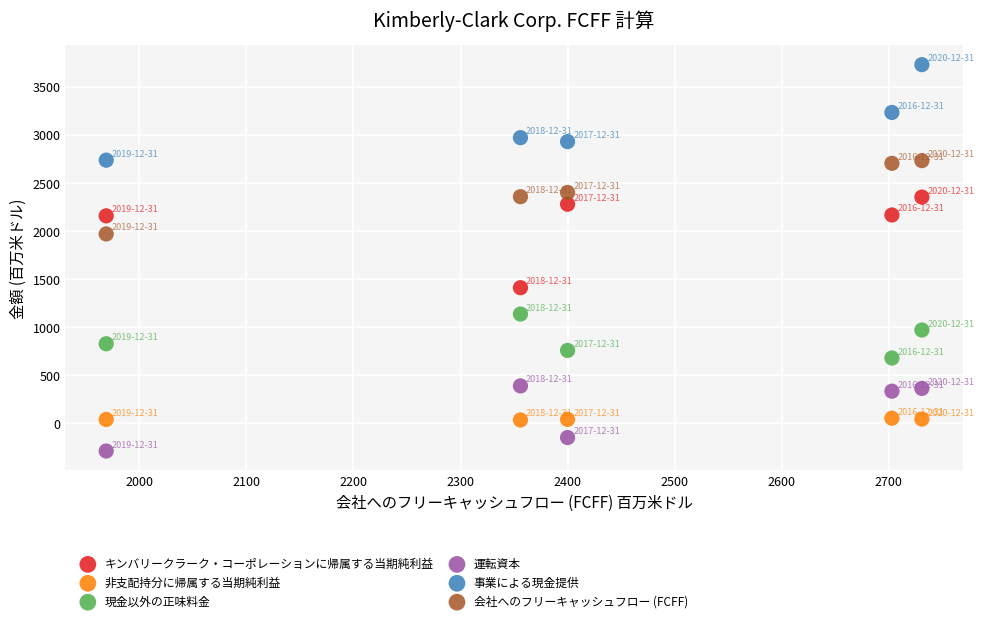

Which series contains the highest Y value?

事業による現金提供